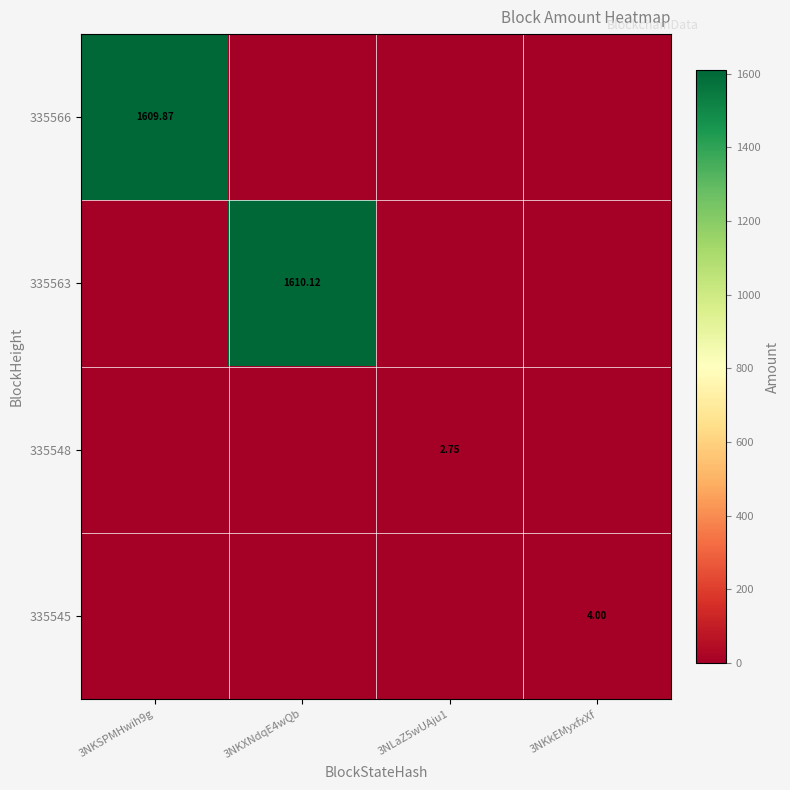

What is the spread (max minus min) of values at 3NKkEMyxfxXf?

4.0